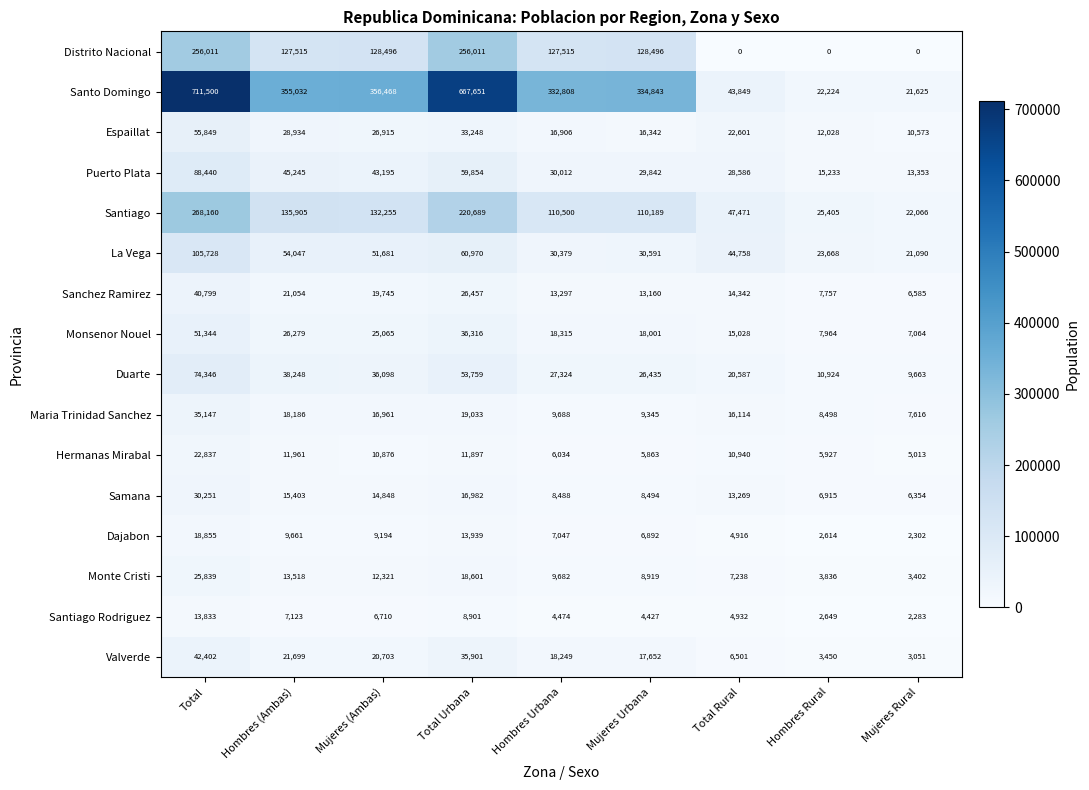

List the series in order of their peak value, highest first.

Santo Domingo, Santiago, Distrito Nacional, La Vega, Puerto Plata, Duarte, Espaillat, Monsenor Nouel, Valverde, Sanchez Ramirez, Maria Trinidad Sanchez, Samana, Monte Cristi, Hermanas Mirabal, Dajabon, Santiago Rodriguez